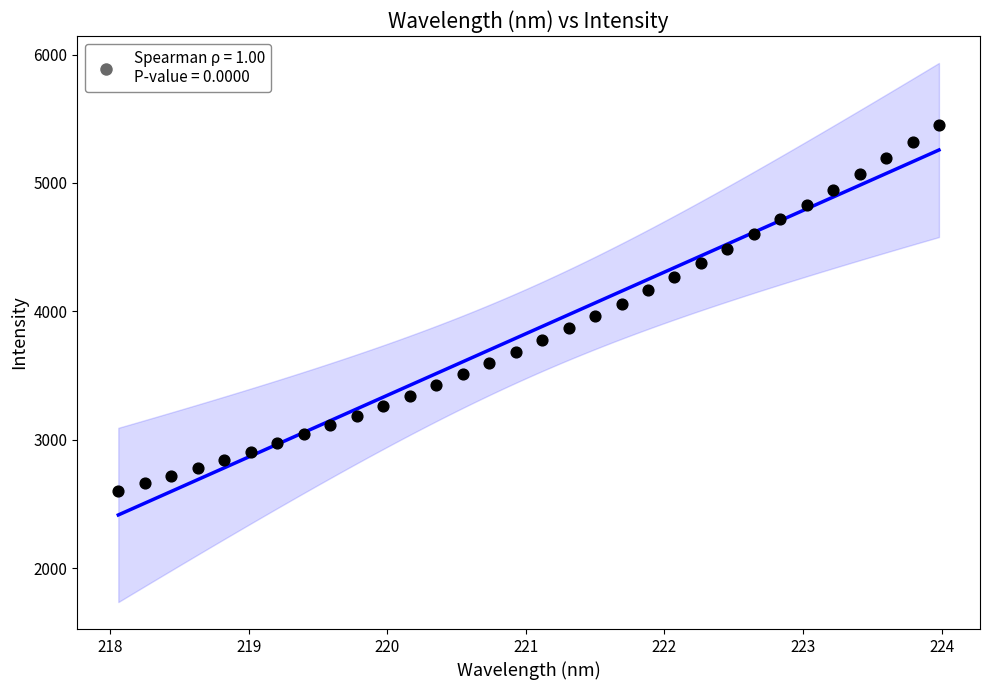

What is the range of X values (max minus min)?

5.9